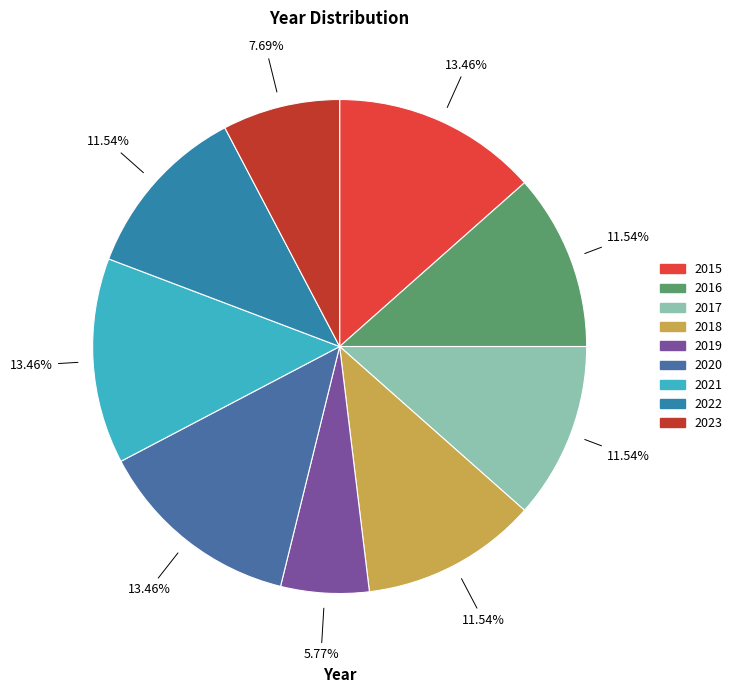

How many slices are in this pie chart?

9